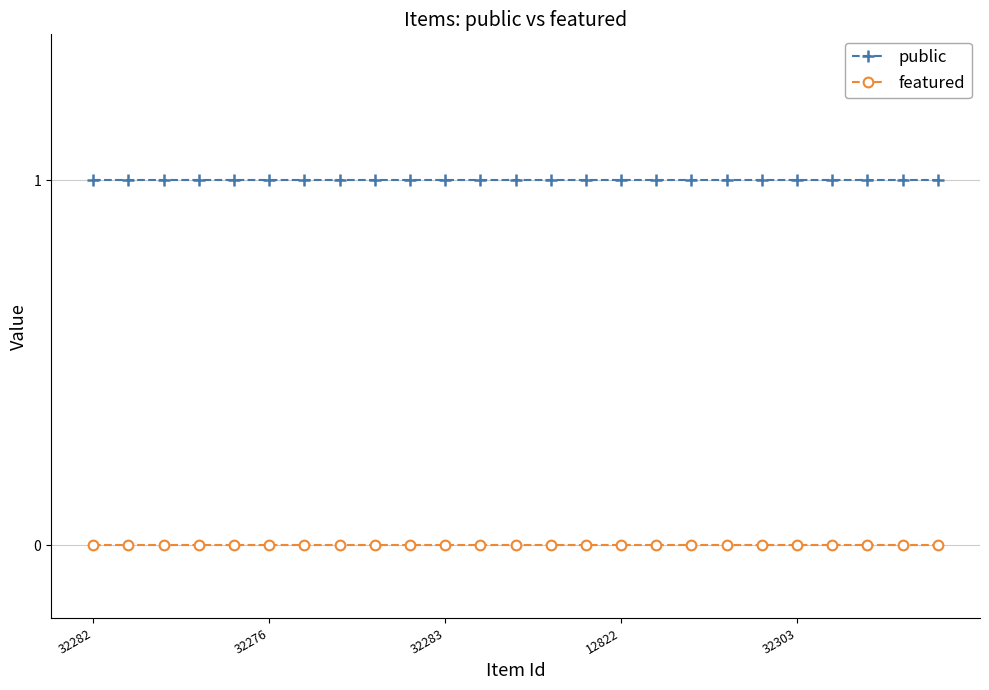

List the series in order of their peak value, lowest first.

featured, public